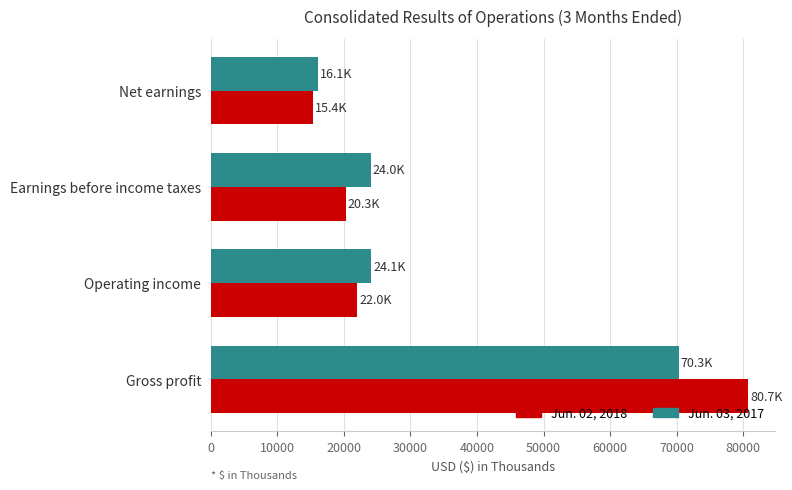

List the series in order of their overall mean, lowest first.

Jun. 03, 2017, Jun. 02, 2018